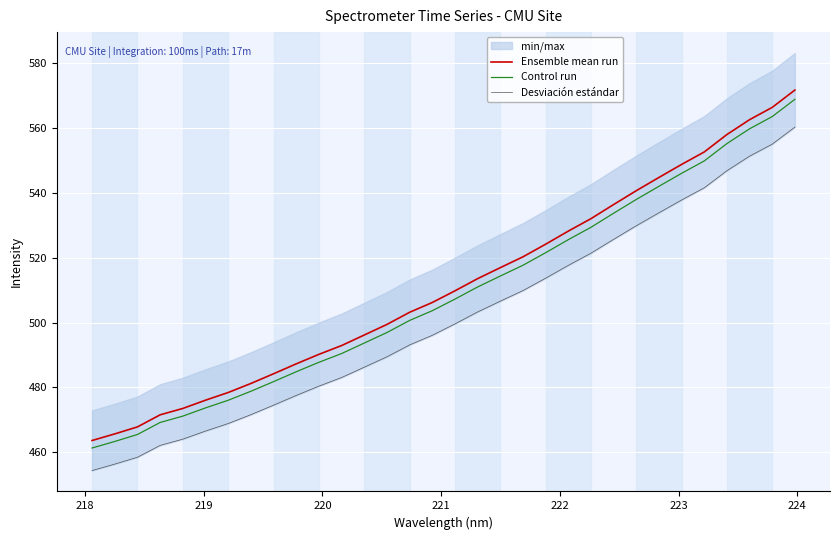

How many series are shown in this chart?

3